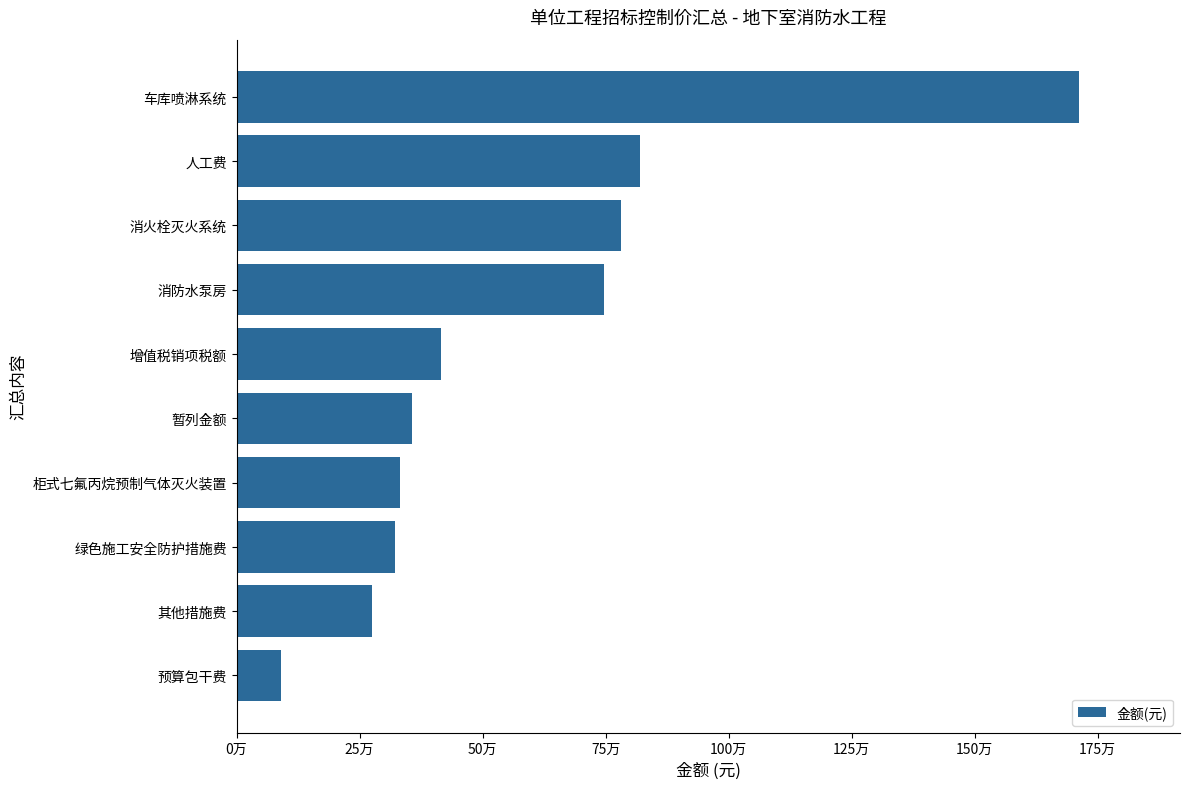

What is the difference between the maximum and second lowest values?

1436117.3